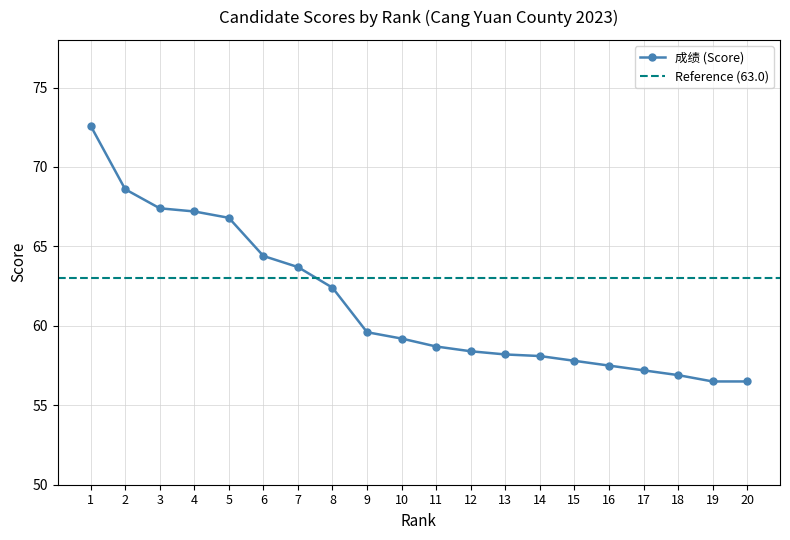

True or false: the data has more than 1 interior local peaks.

False